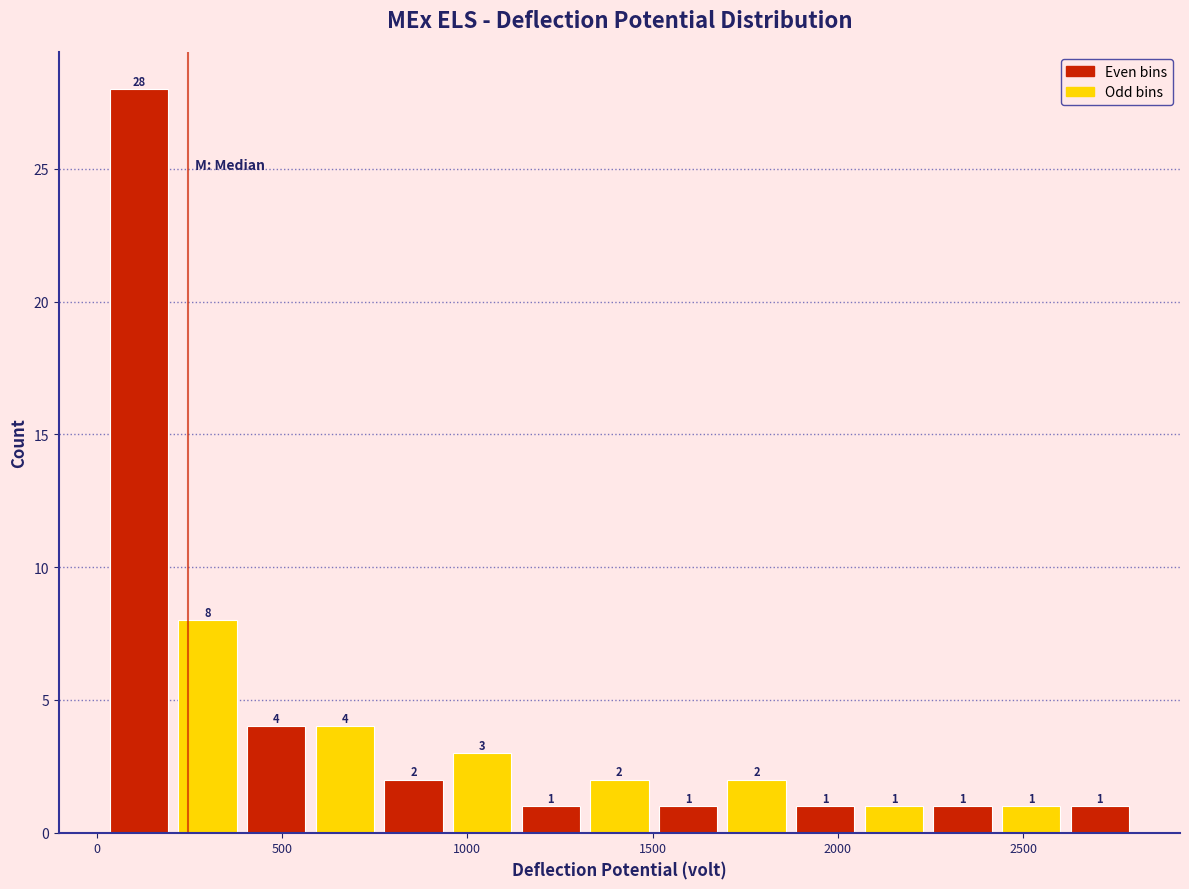

Read against the x-axis, roughly where is the centre of the tallest bar?

100